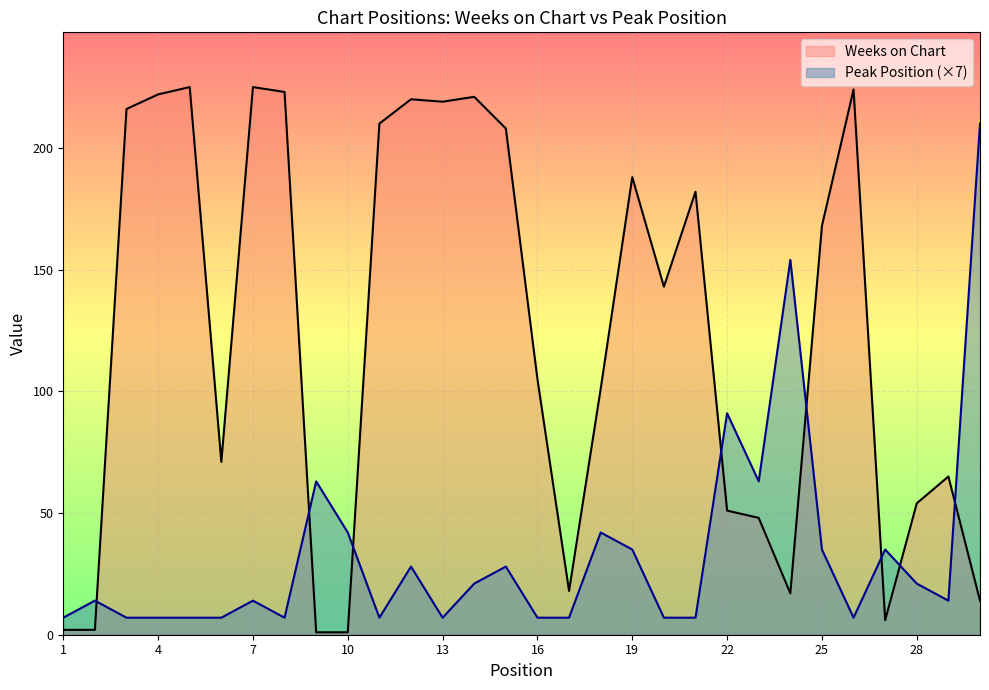

At which category does the chart reach its minimum across all series?

9